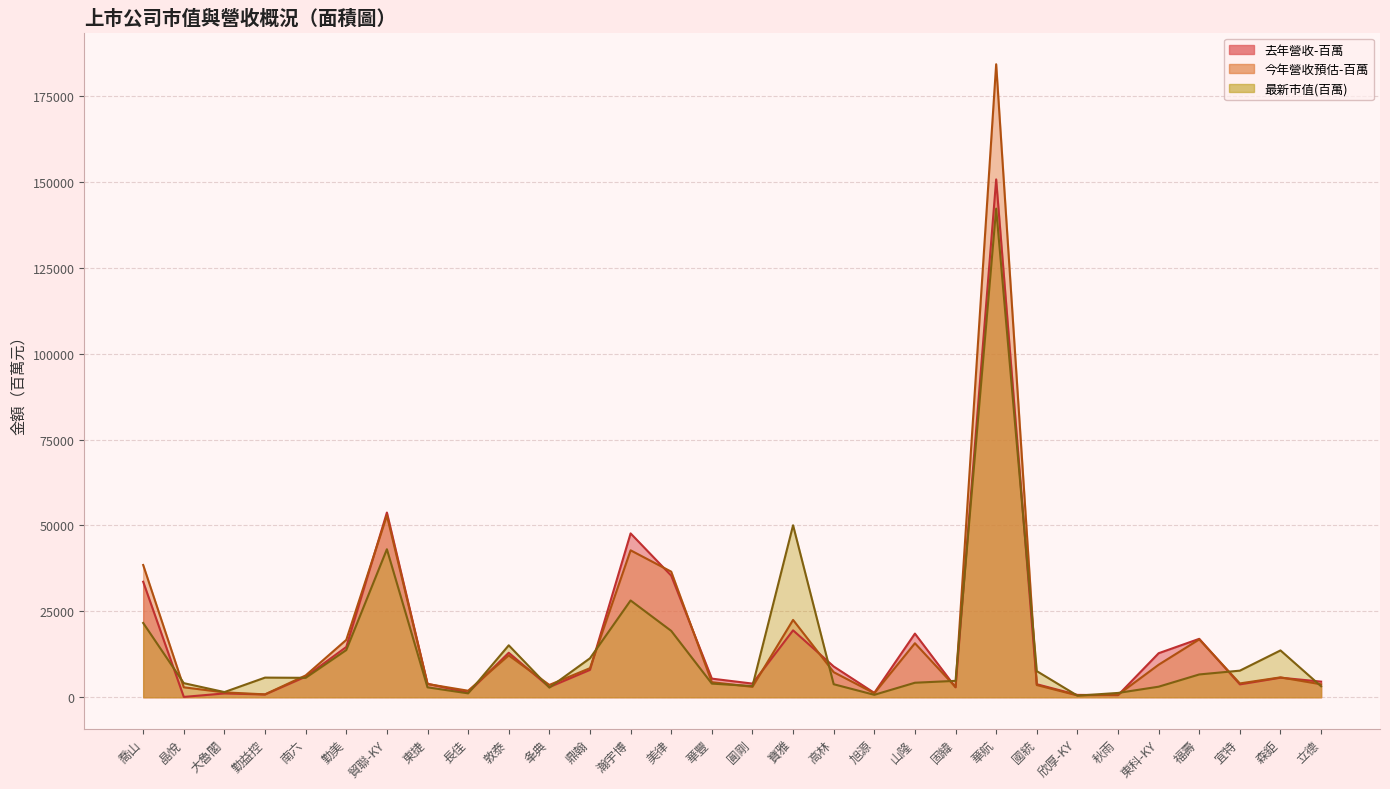

How many times do 最新市值(百萬) and 去年營收-百萬 cross each other?

16